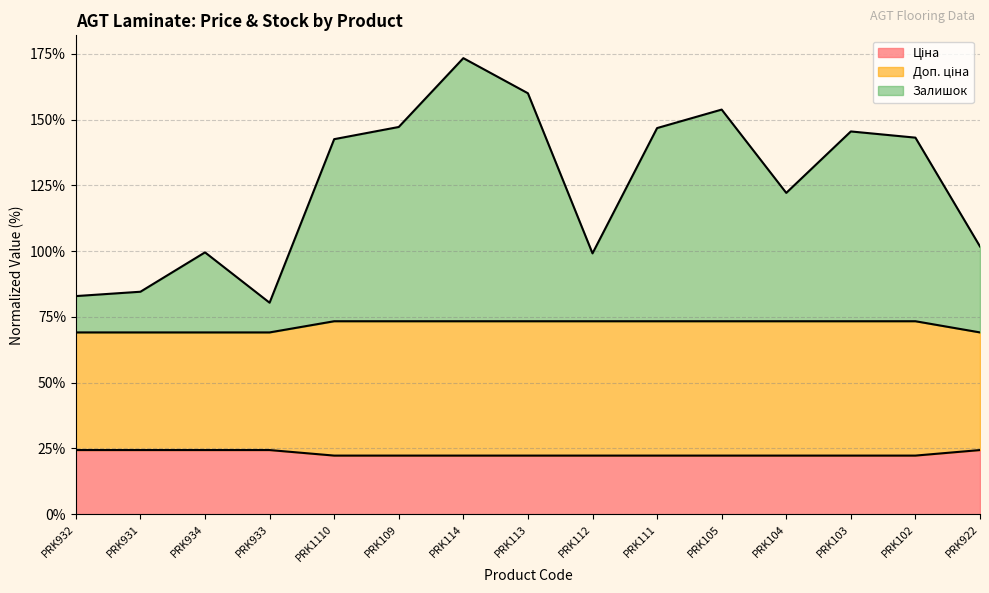

What is the total value across all series at PRK1110?

142.6